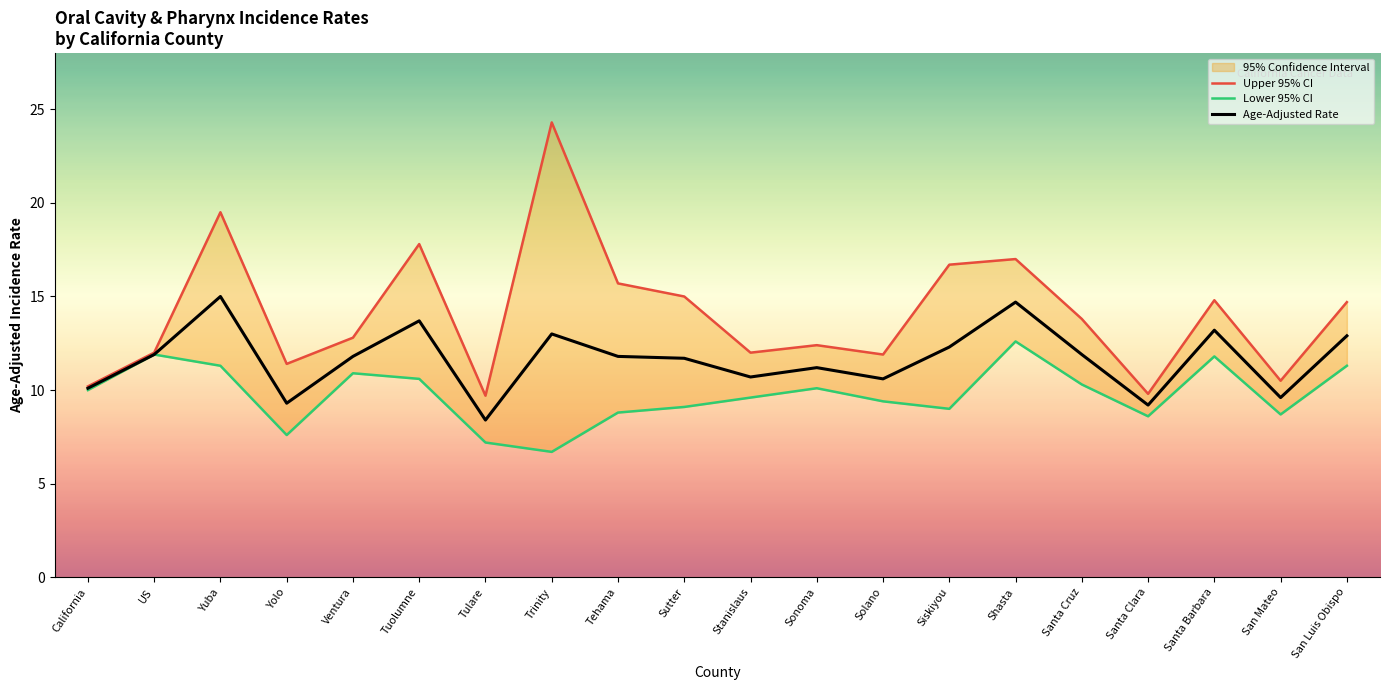

Reading left to right, what are all the values shown in this chart?

Upper 95% CI: 10.2	12.0	19.5	11.4	12.8	17.8	9.7	24.3	15.7	15.0	12.0	12.4	11.9	16.7	17.0	13.8	9.8	14.8	10.5	14.7
Lower 95% CI: 10.0	11.9	11.3	7.6	10.9	10.6	7.2	6.7	8.8	9.1	9.6	10.1	9.4	9.0	12.6	10.3	8.6	11.8	8.7	11.3
Age-Adjusted Rate: 10.1	11.9	15.0	9.3	11.8	13.7	8.4	13.0	11.8	11.7	10.7	11.2	10.6	12.3	14.7	11.9	9.2	13.2	9.6	12.9